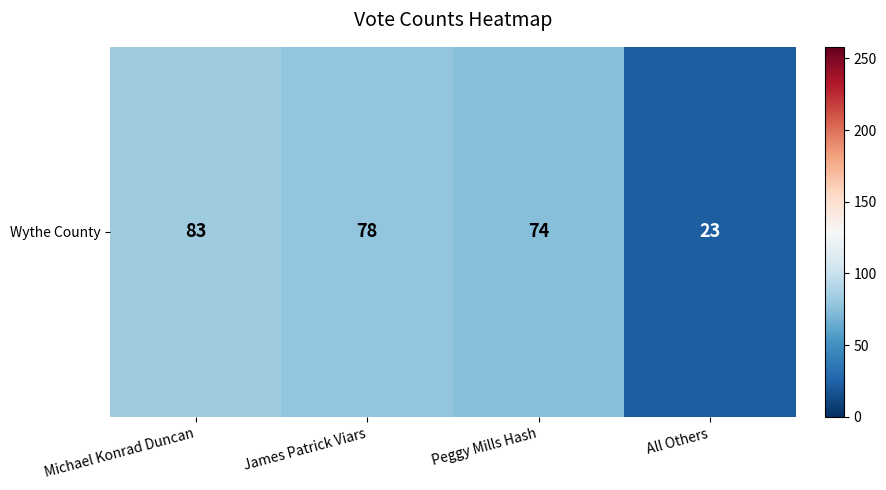

Reading right to left, extract all data points from this chart.

23	74	78	83